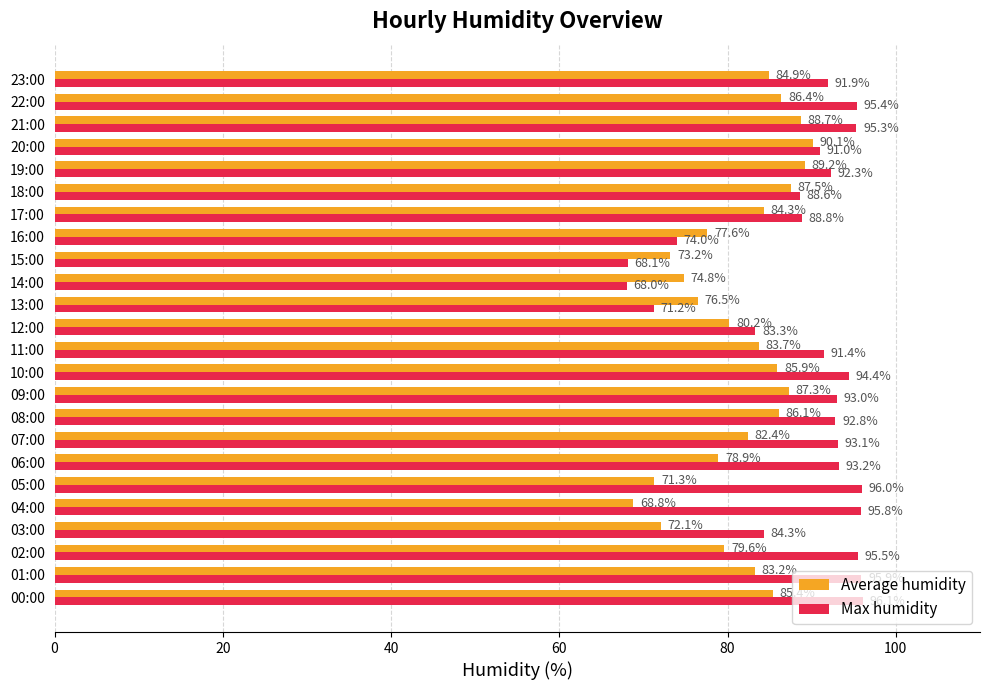

What is the smallest value displayed?

68.0